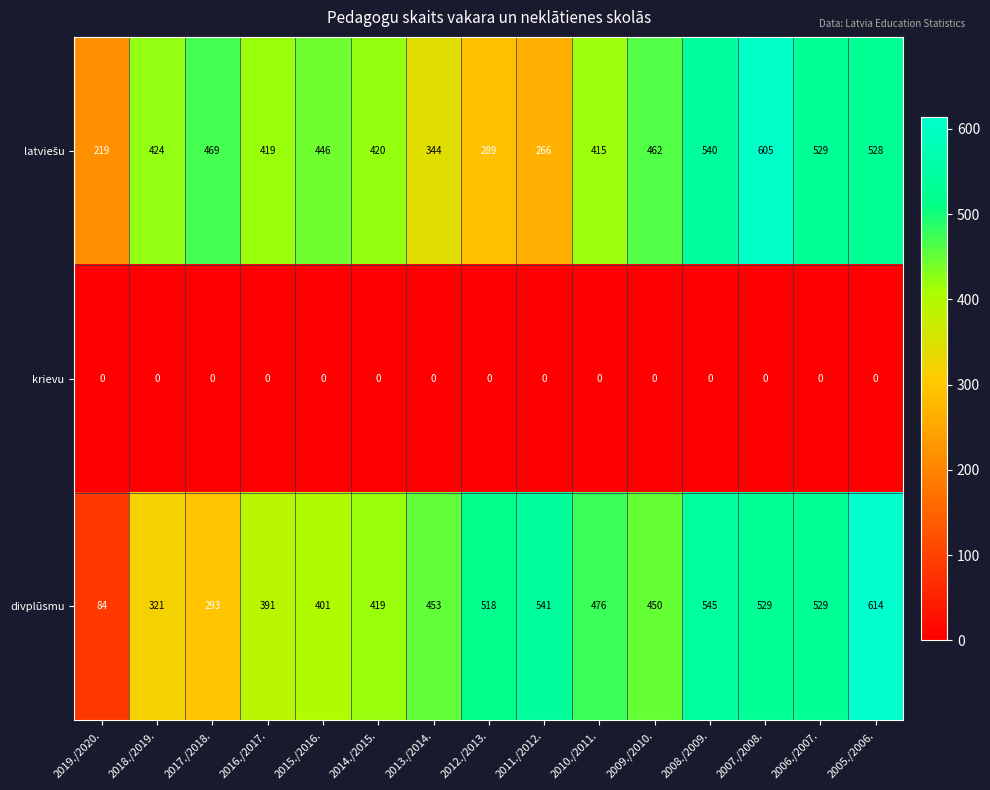

Which series has the largest range (max minus min)?

divplūsmu